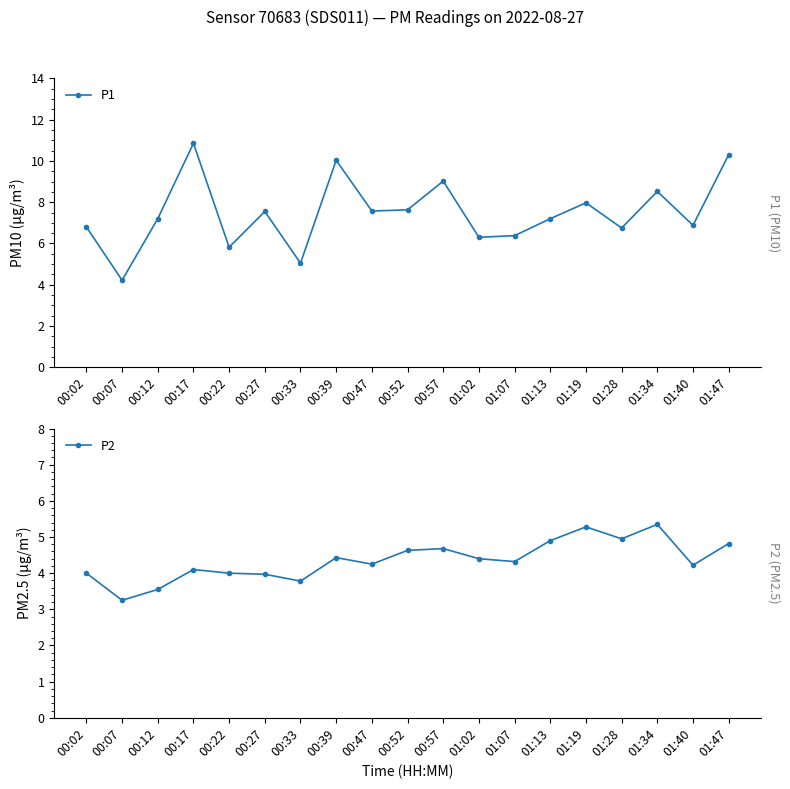

Rank the series at 00:17 from highest to lowest value.

P1, P2